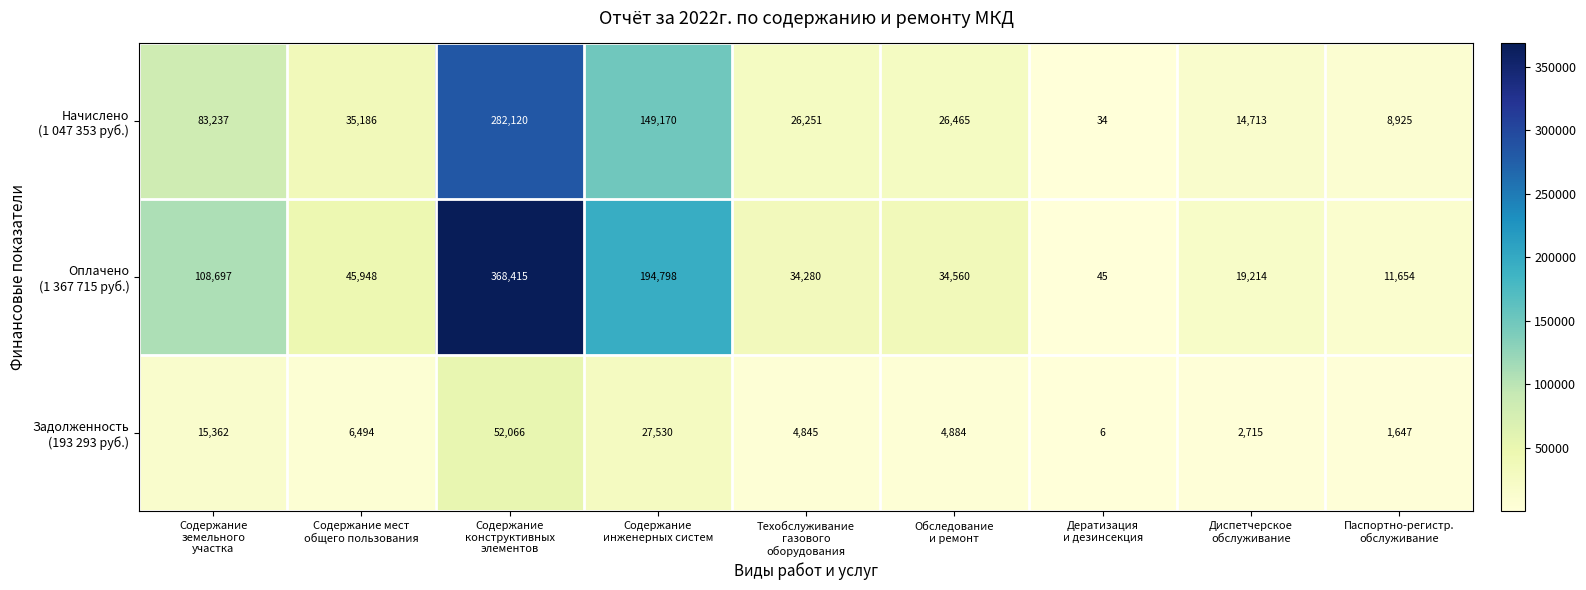

At how many categories does at least one series exceed 79242?

3